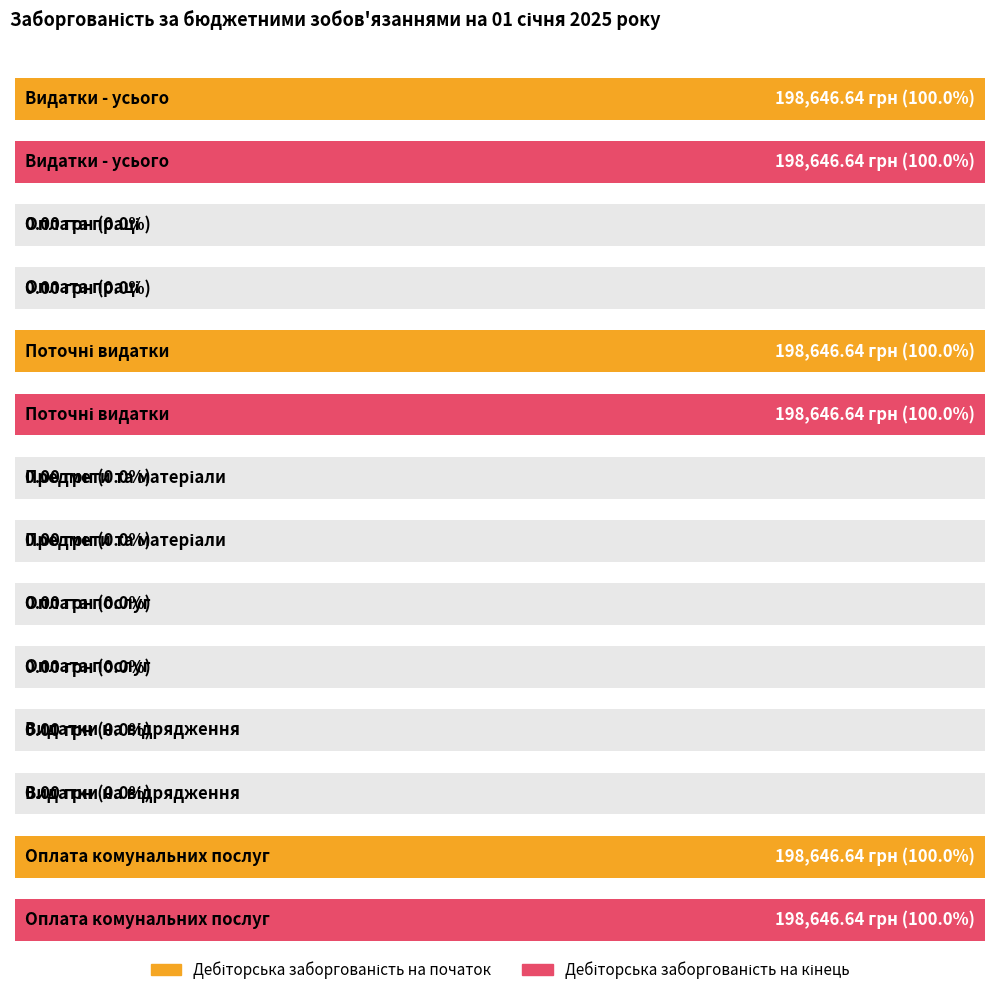

At which category is the sum across all series the highest?

Видатки - усього